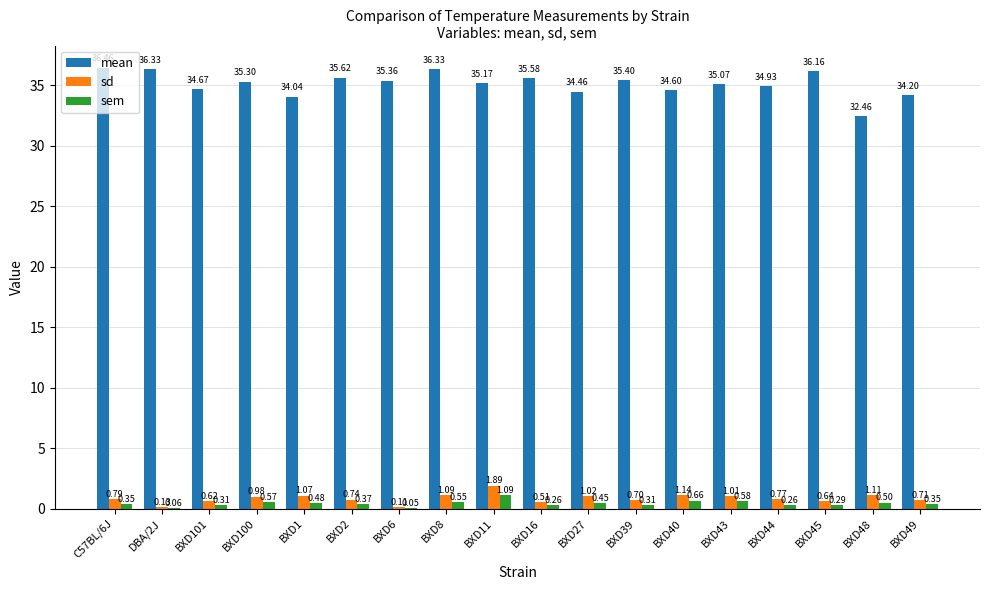

What is the sum of all sem values?

7.5